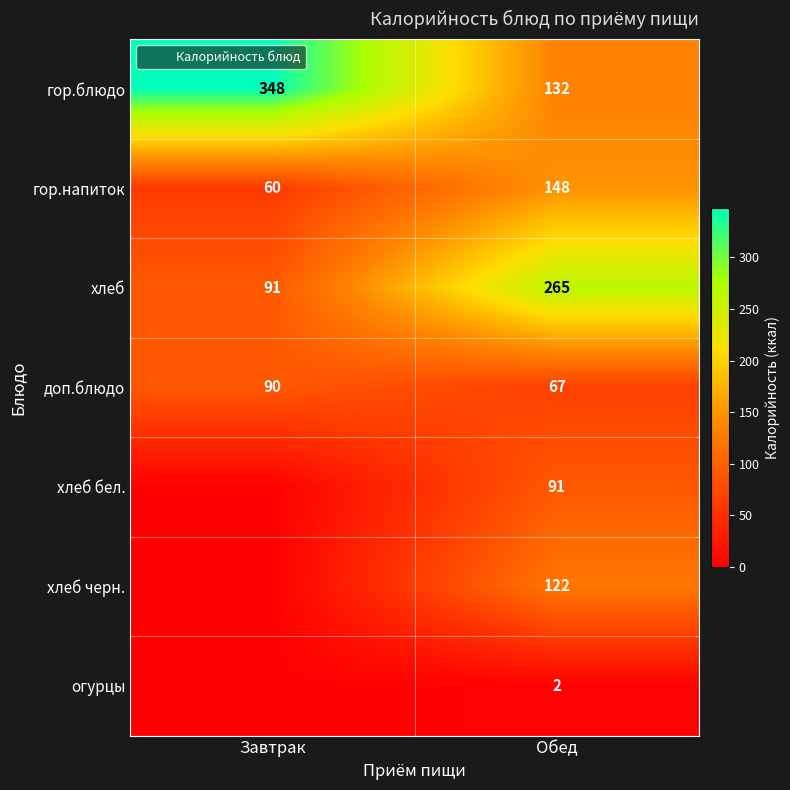

How many гор.блюдо values are between 132 and 348?

2